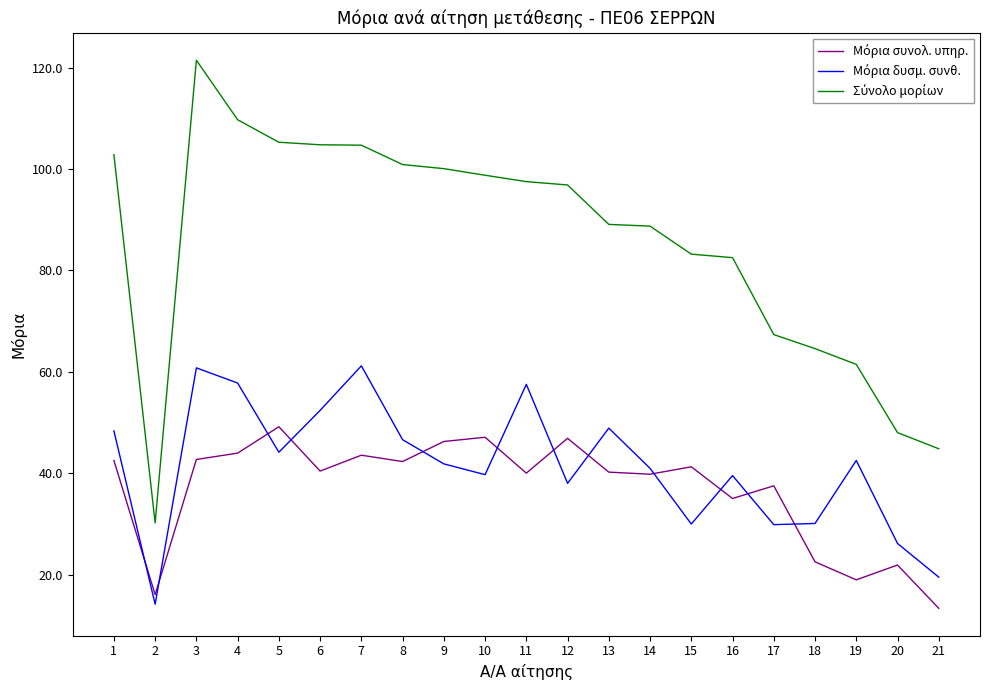

What is the total value across all series at 2?

60.4